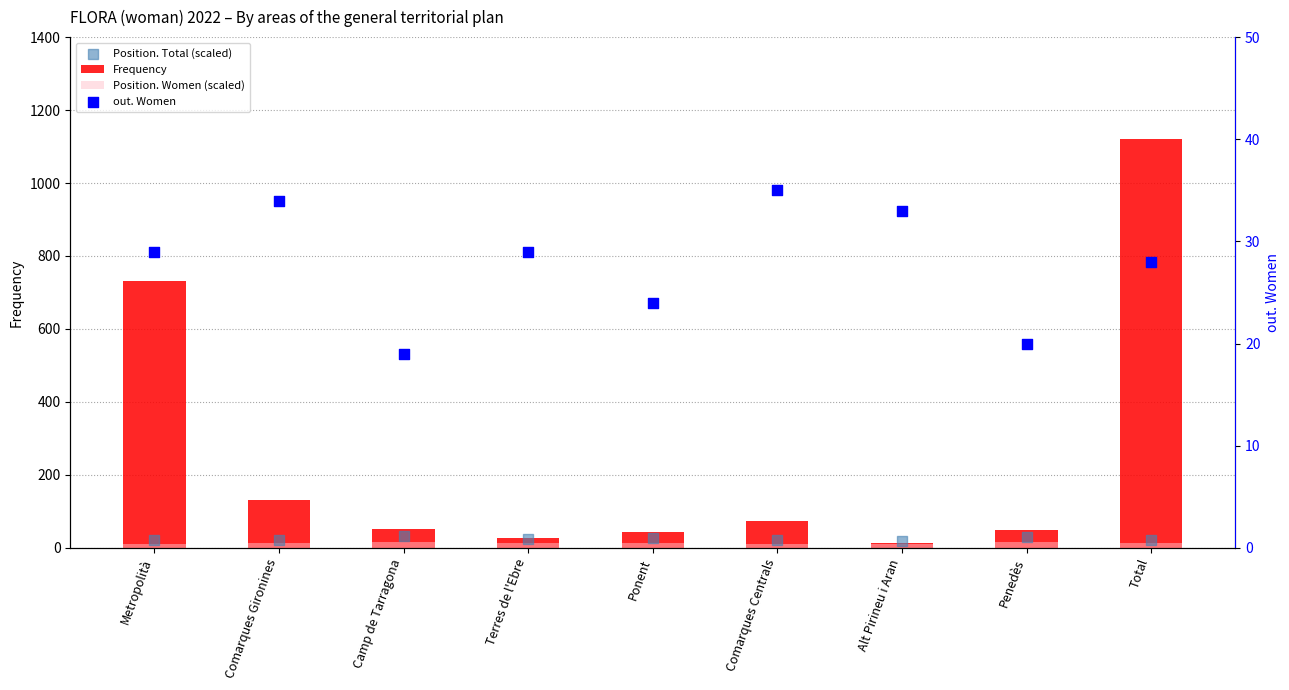

Which series has the widest spread of Y values?

Frequency